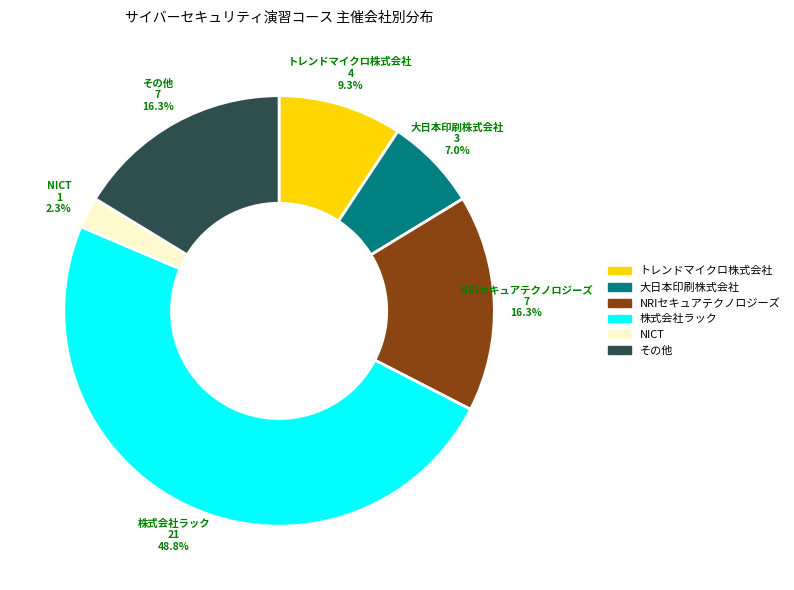

Which has a higher value, トレンドマイクロ株式会社 or その他?

その他